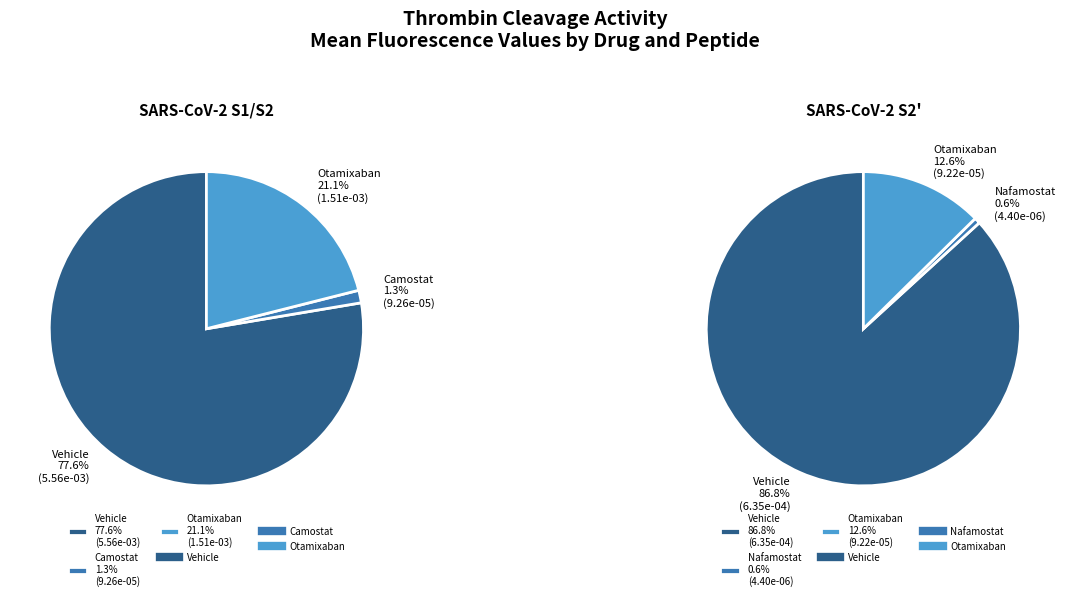

What is the smallest slice in the pie chart?

Nafamostat